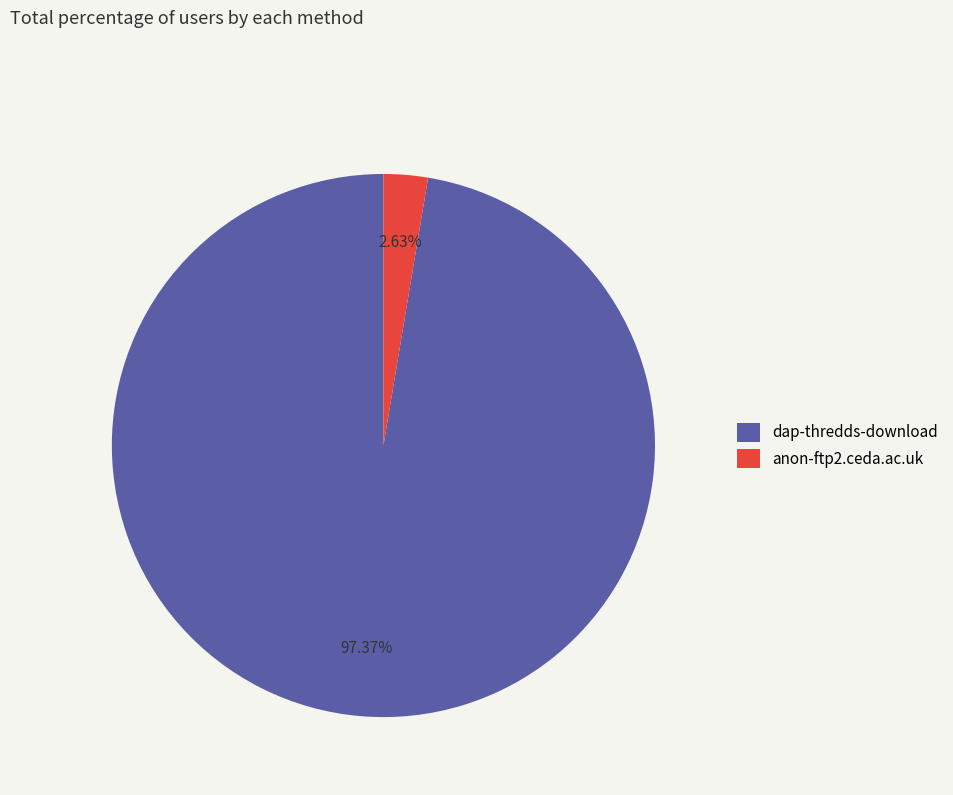

What is the largest slice in the pie chart?

dap-thredds-download